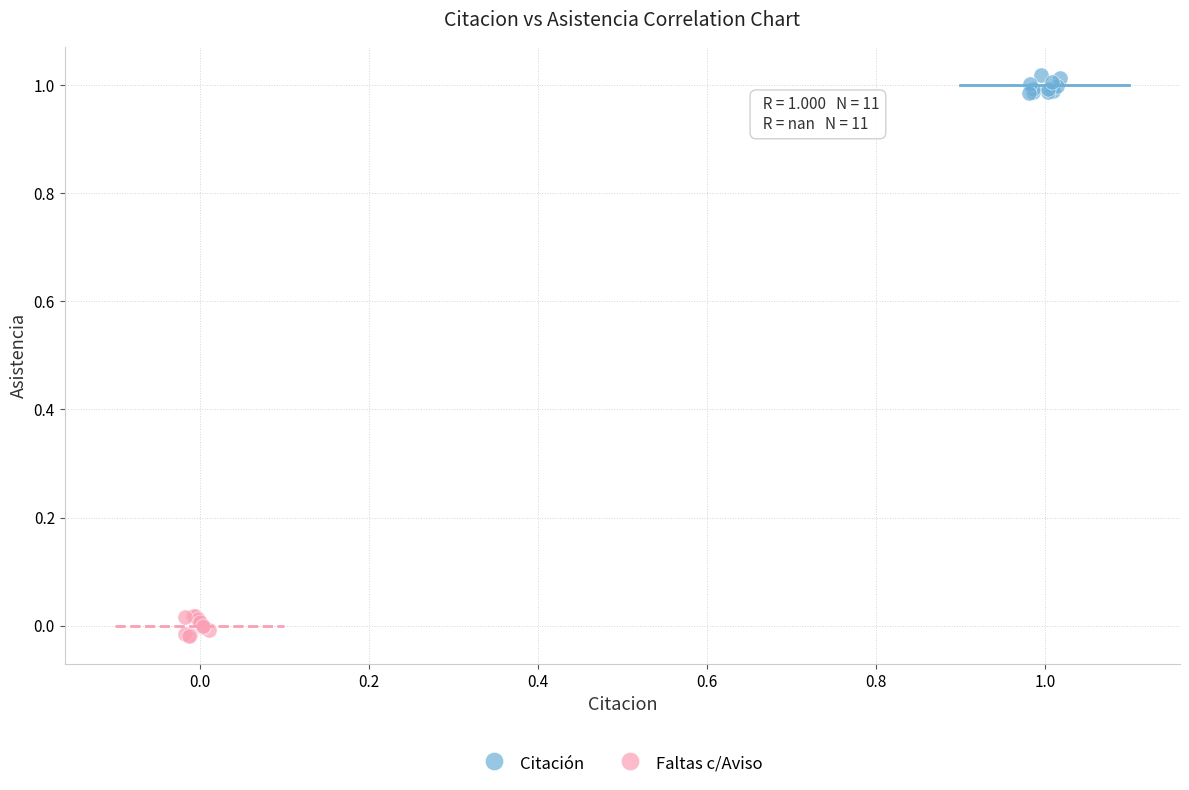

Which series reaches the minimum Y coordinate?

Faltas c/Aviso